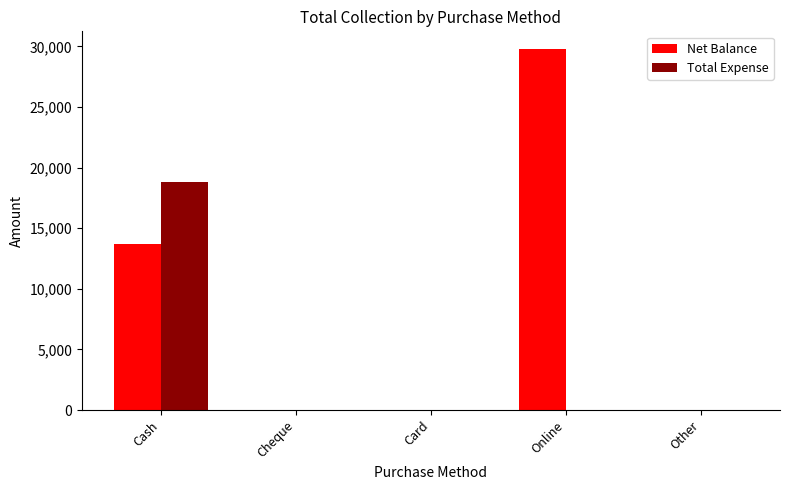

The Net Balance series shows 13721 at Cash. True or false?

True